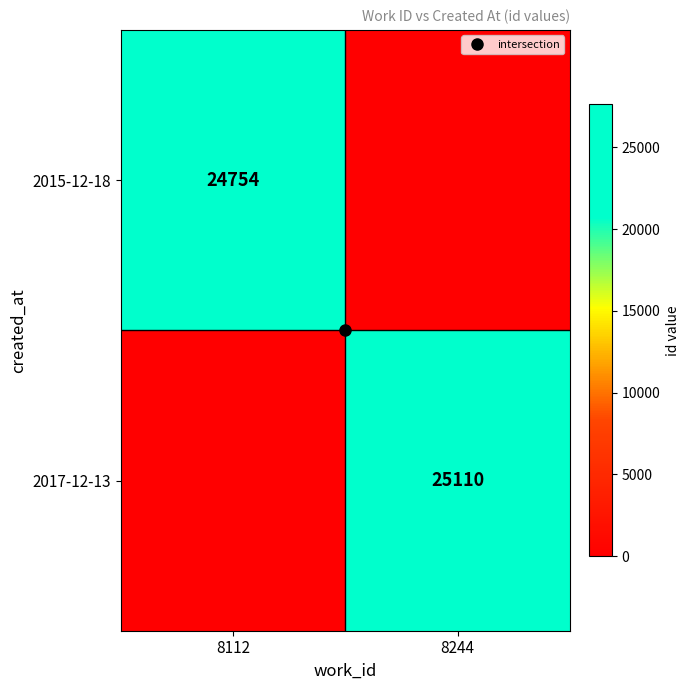

Rank the series at 8112 from highest to lowest value.

2015-12-18, 2017-12-13